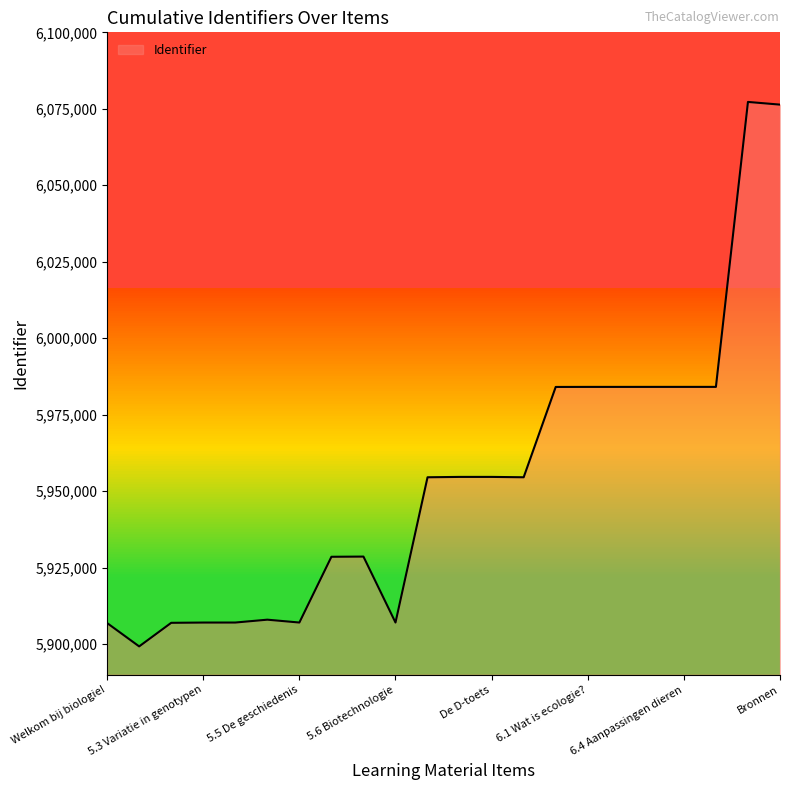

List the labels in order of value, largest first.

indicator en verbranding, Bronnen, 6.5 Aanpassingen planten, 6.4 Aanpassingen dieren, 6.3 Populaties, 6.2 Voedselrelaties, 6.1 Wat is ecologie?, Opdracht voor pasen, De D-toets, Lees mij eerst!, D-toets: erfelijkheid, 5 Diagnostische toets, Havostof: Kruisingen, Huiswerk, Evolutietheorie van de mens, 5.6 Biotechnologie, 5.5 De geschiedenis, 5.4 De evolutietheorie, 5.3 Variatie in genotypen, 5.2 Chromosomen, genen en eiwitten, Welkom bij biologie!, 5.1 Genotype en fenotype